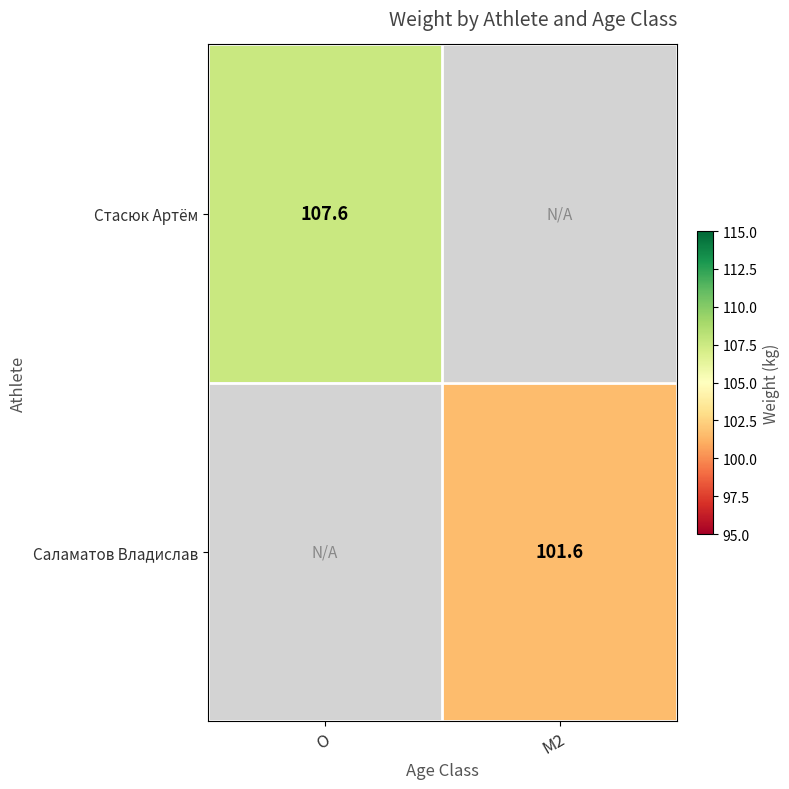

Which label corresponds to the largest value in the chart?

O